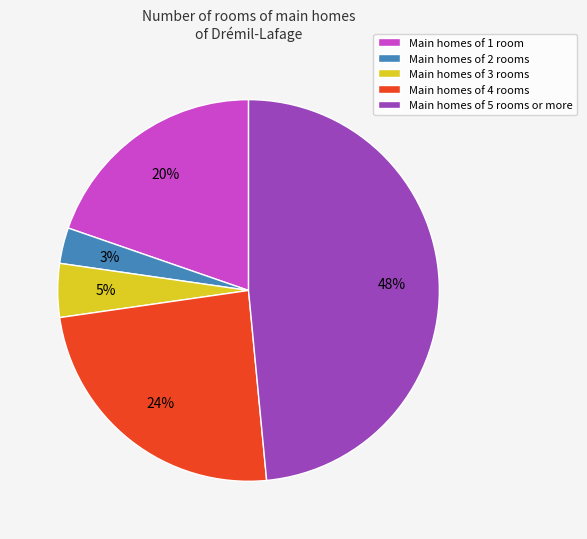

Which has a higher value, Main homes of 4 rooms or Main homes of 1 room?

Main homes of 4 rooms